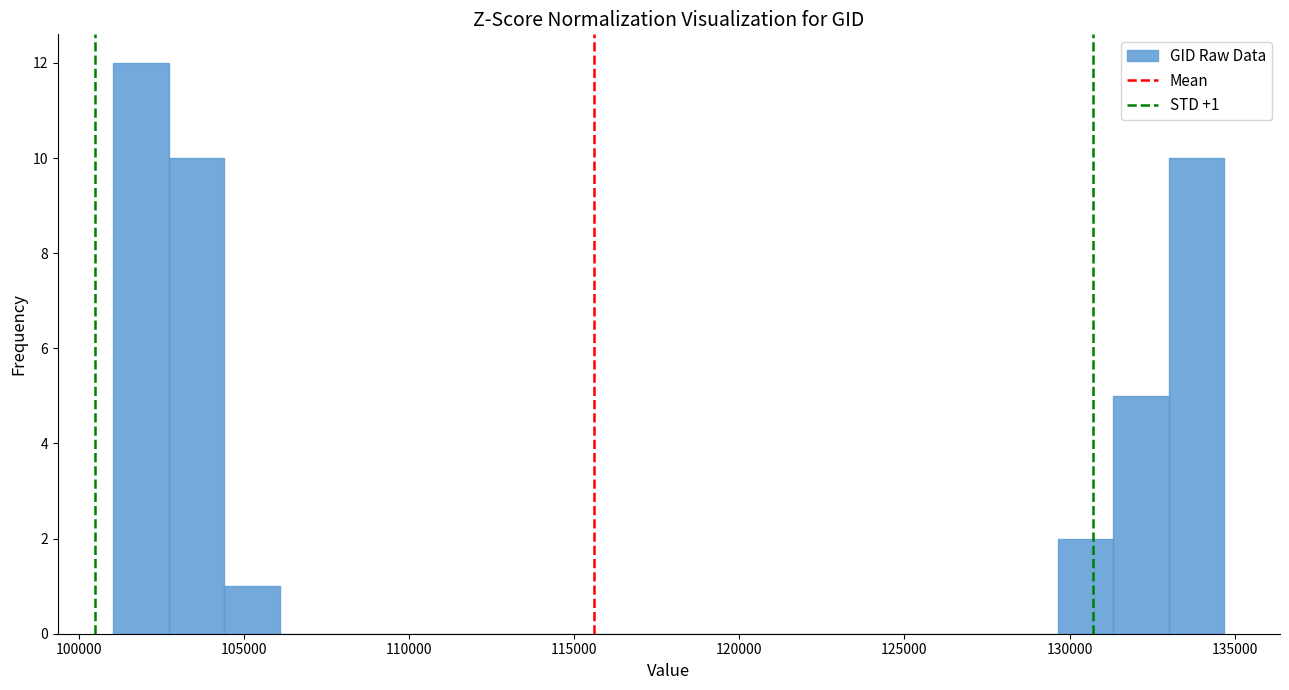

Around what value on the x-axis is the tallest bar? Give the approximate position of its centre, as read against the axis.

102000